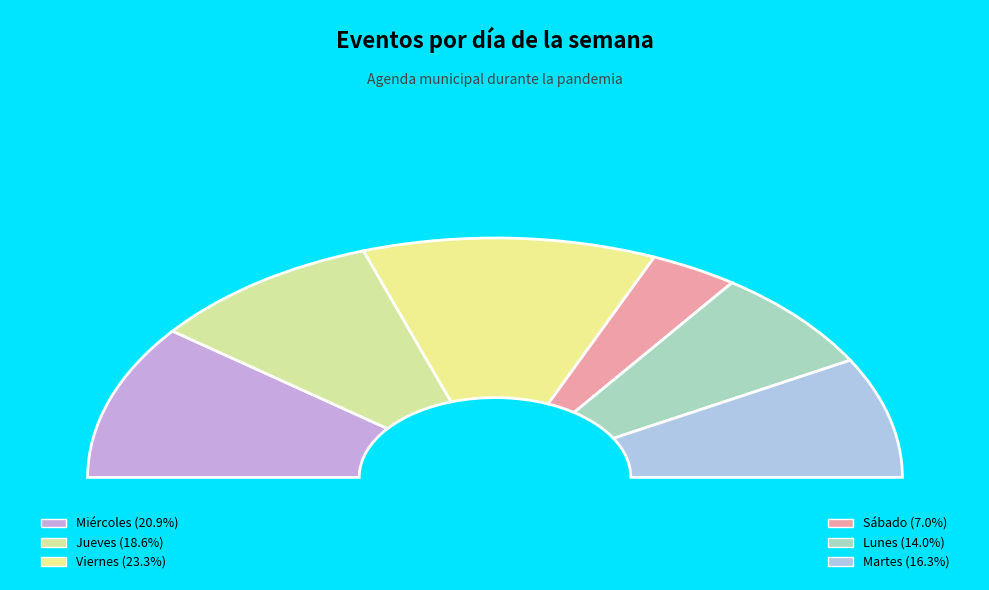

Which category has the biggest portion of the pie?

Viernes